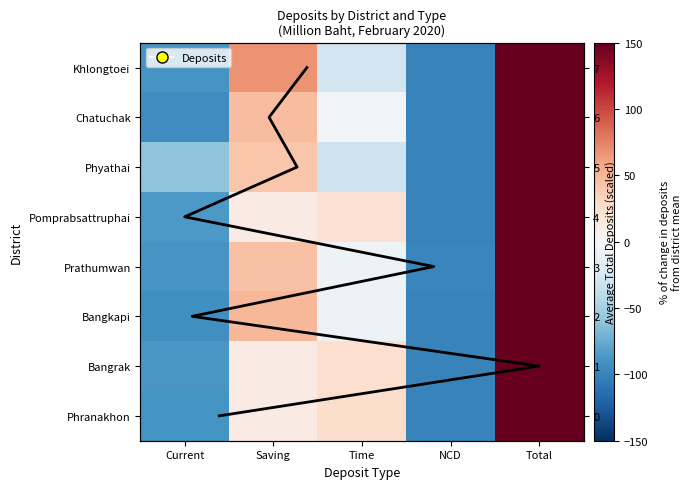

Which series has the largest total across all categories?

Chatuchak